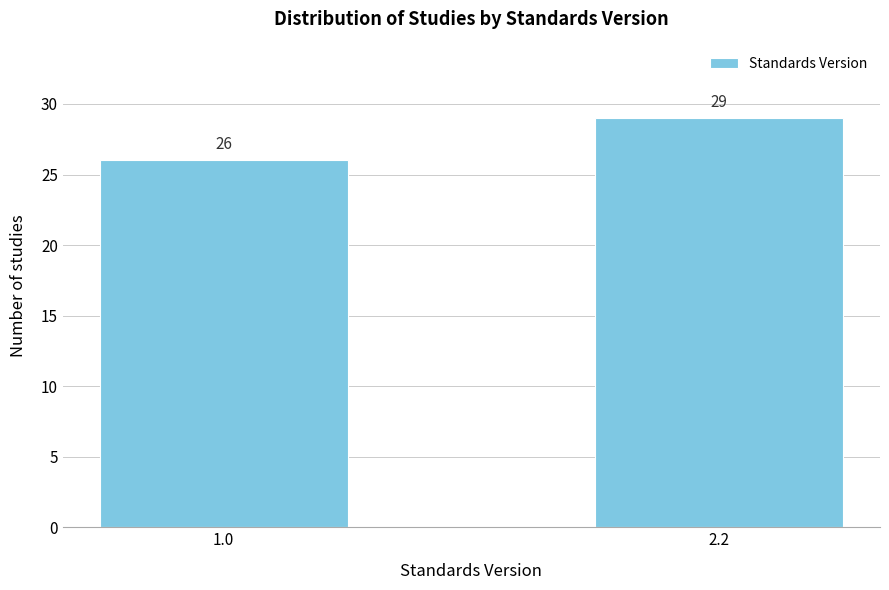

Reading right to left, list all the values displayed in this chart.

29	26